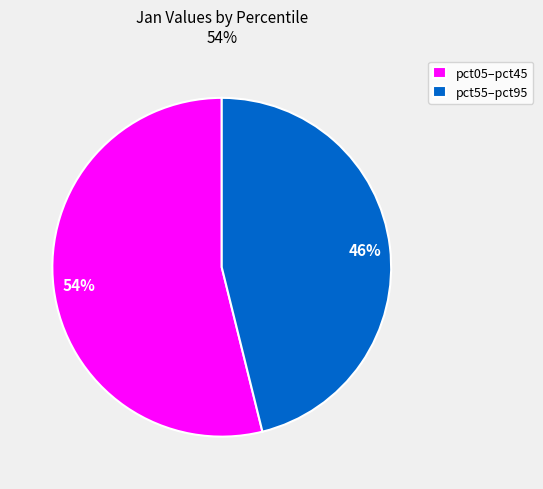

Which has a higher value, pct55–pct95 or pct05–pct45?

pct05–pct45